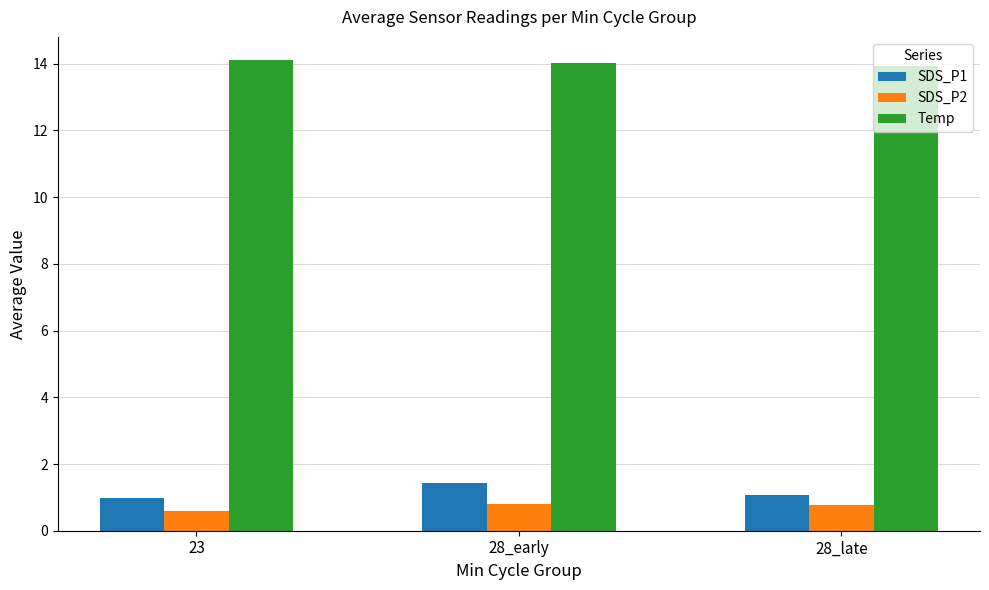

Rank the series by their maximum value, from highest to lowest.

Temp, SDS_P1, SDS_P2